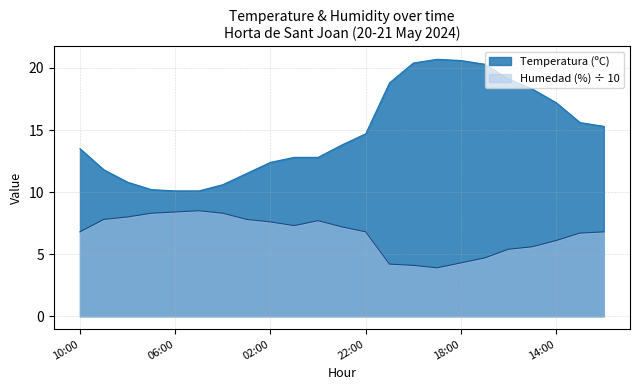

Is it true that Temperatura (ºC) equals 15.6 at 13:00?

True